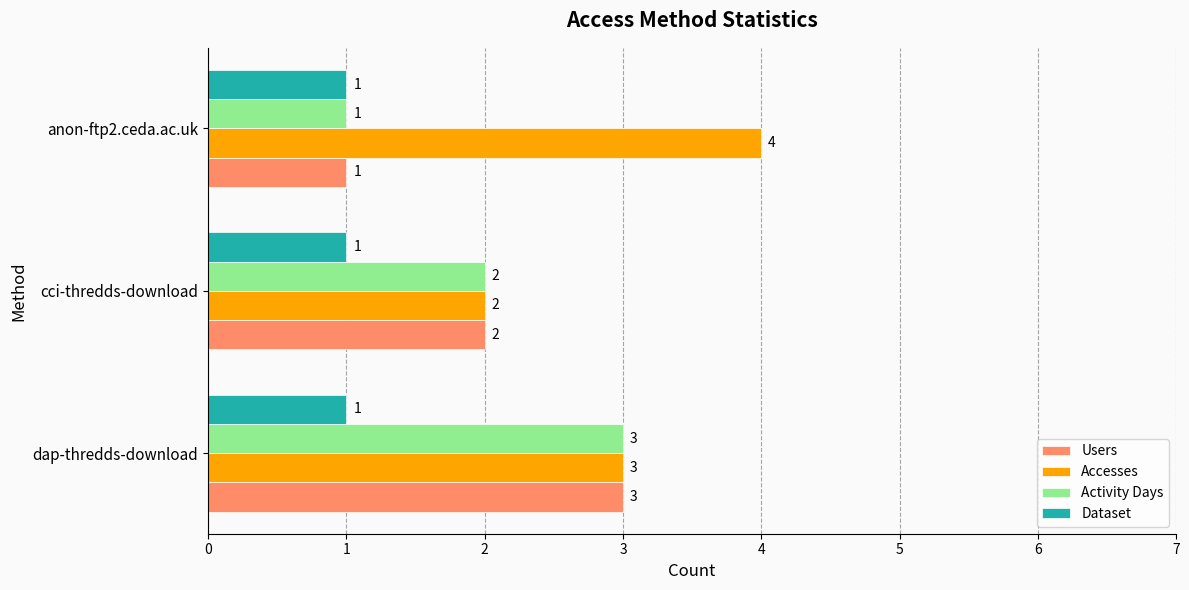

What are all the series names shown in the legend?

Users, Accesses, Activity Days, Dataset